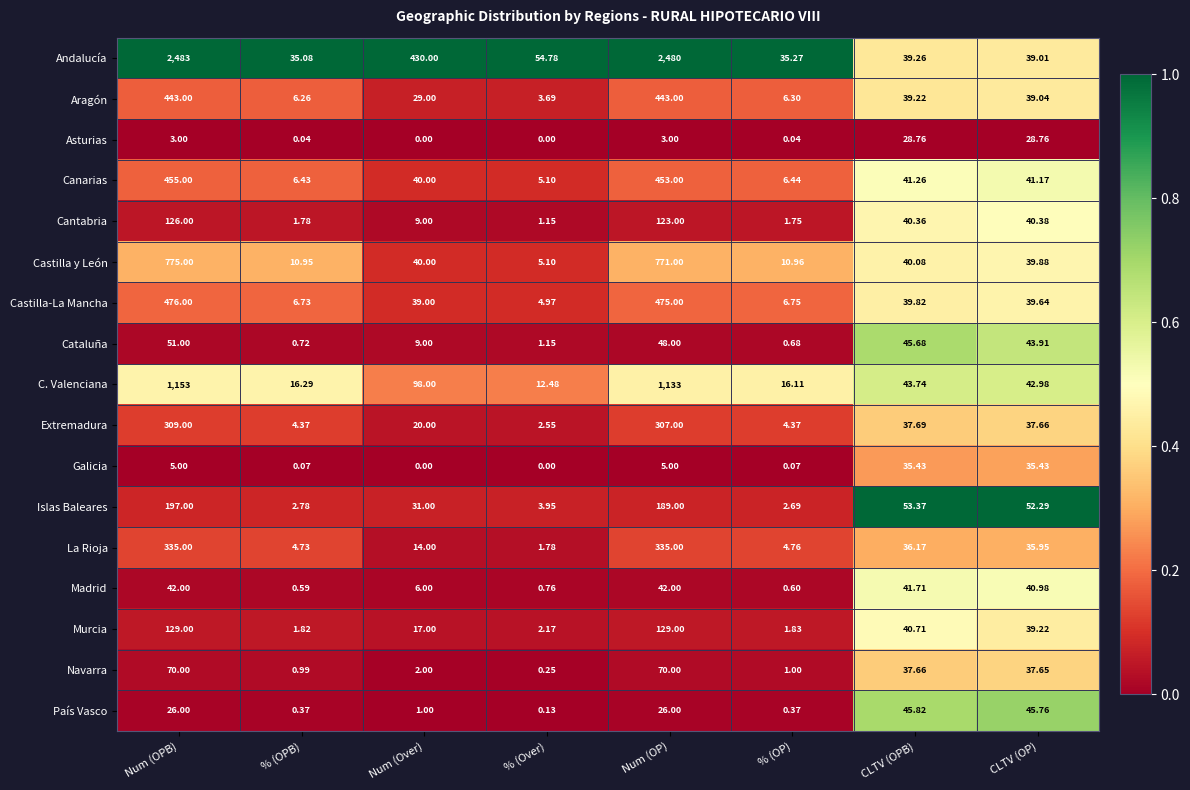

Which series has the largest range (max minus min)?

Andalucía